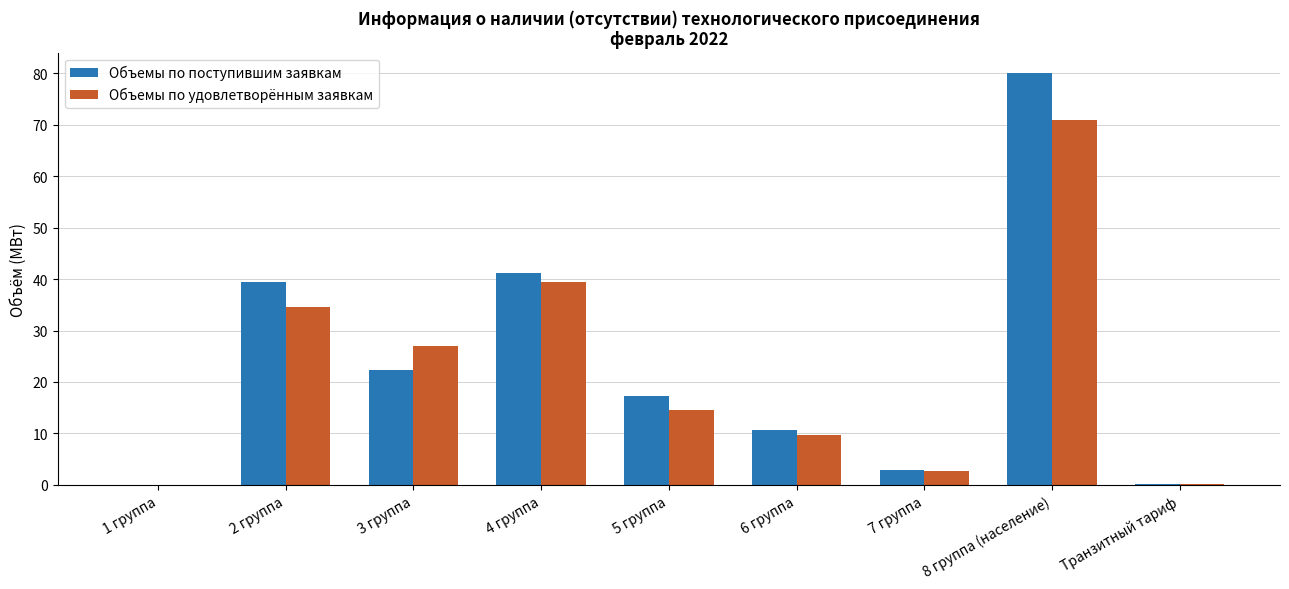

Which series changed the most between 2 группа and 6 группа?

Объемы по поступившим заявкам